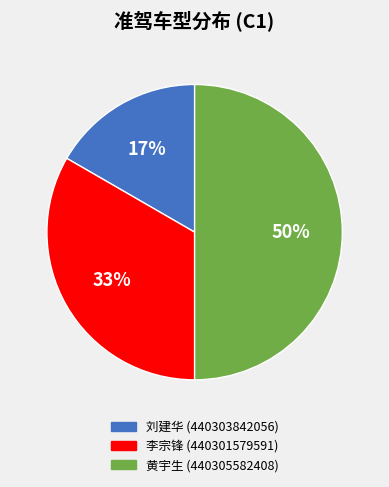

Rank the categories by value from lowest to highest.

刘建华 (440303842056), 李宗锋 (440301579591), 黄宇生 (440305582408)